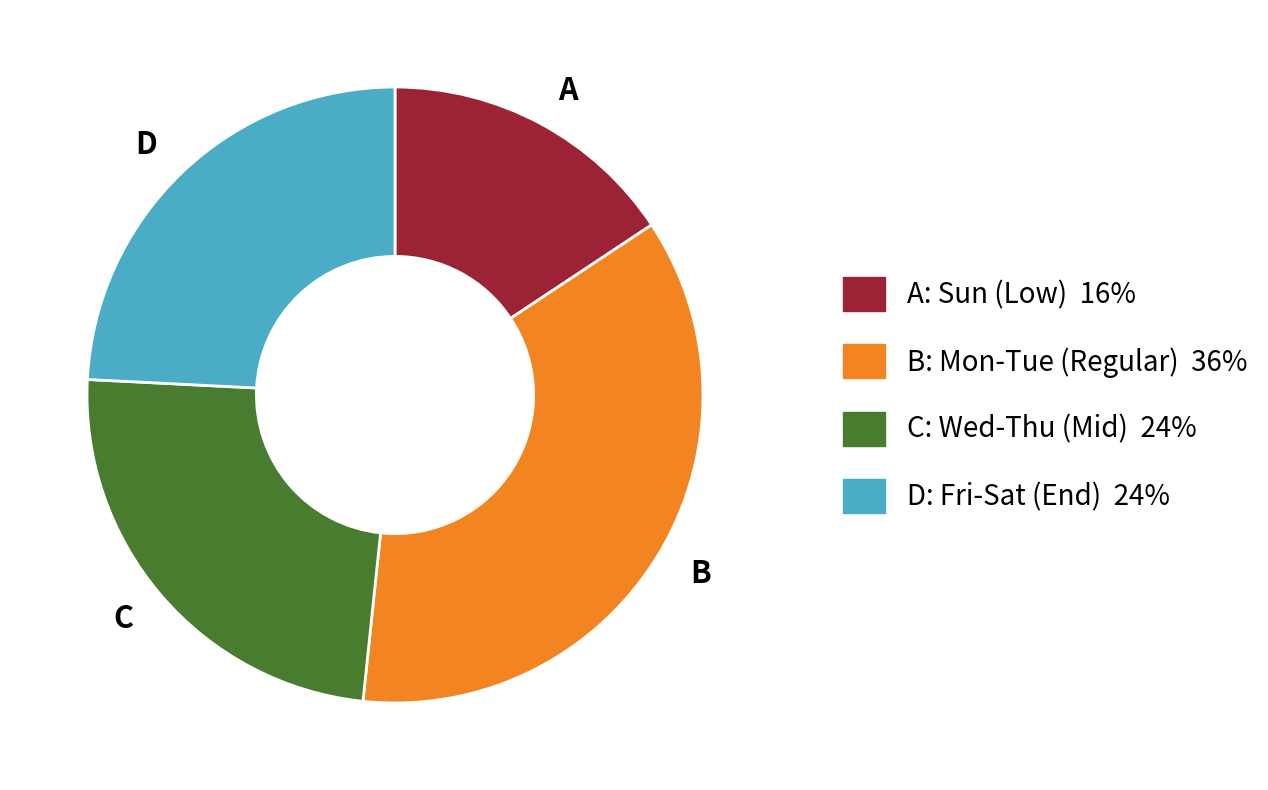

Which has a higher value, C: Wed-Thu (Mid) 24% or B: Mon-Tue (Regular) 36%?

B: Mon-Tue (Regular) 36%